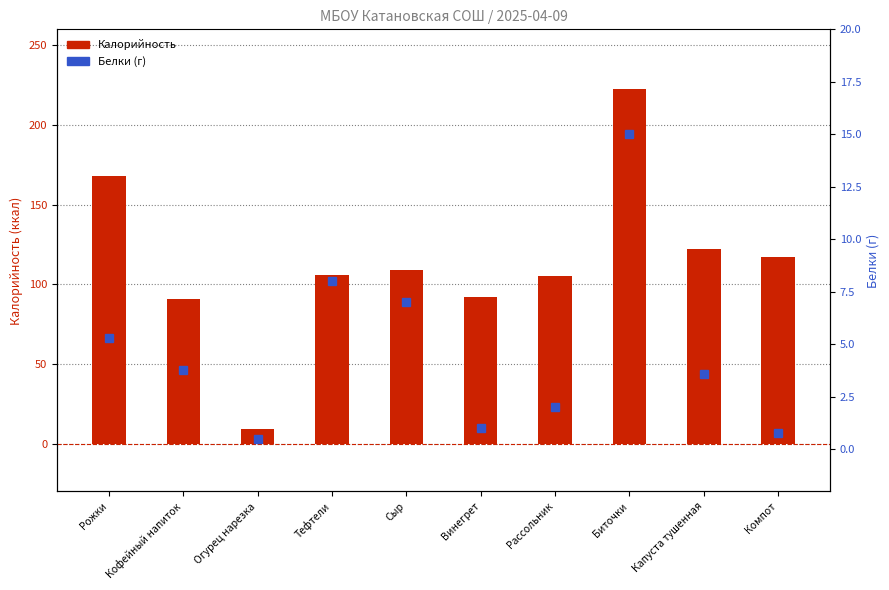

At which label does Белки reach its peak?

Биточки